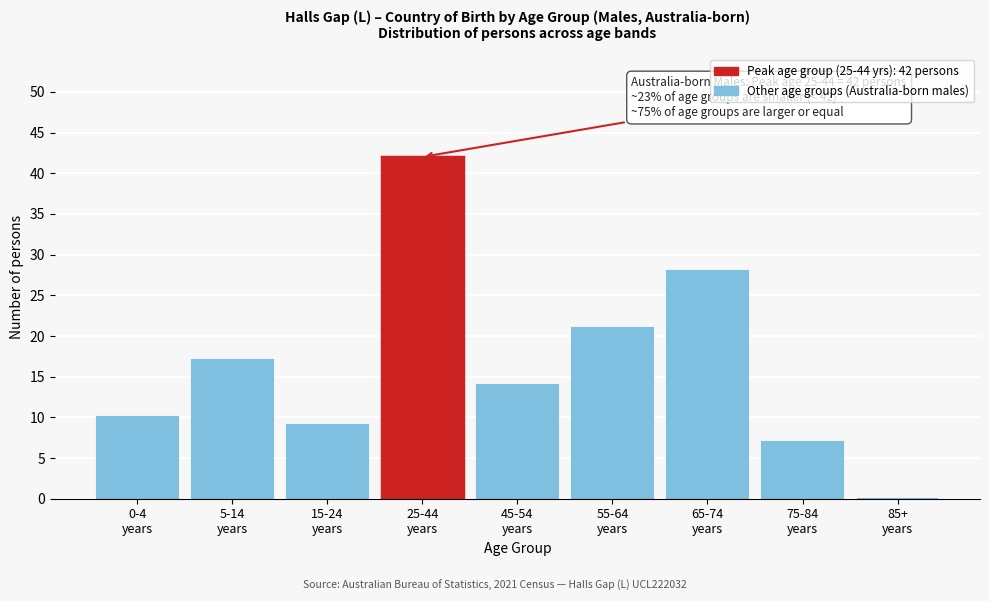

What is the sum of all values?

148